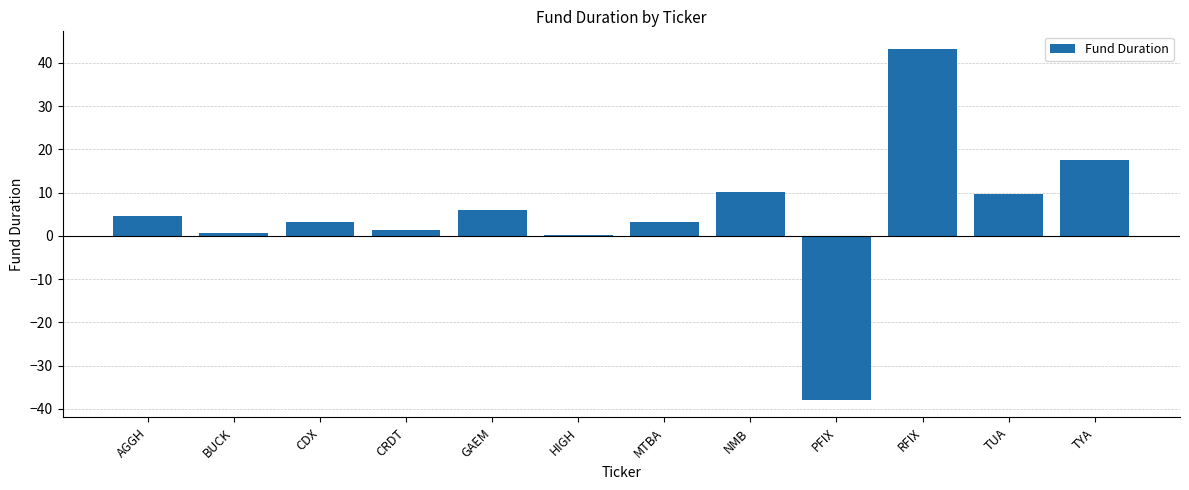

What is the change in value from CDX to GAEM?

+2.7